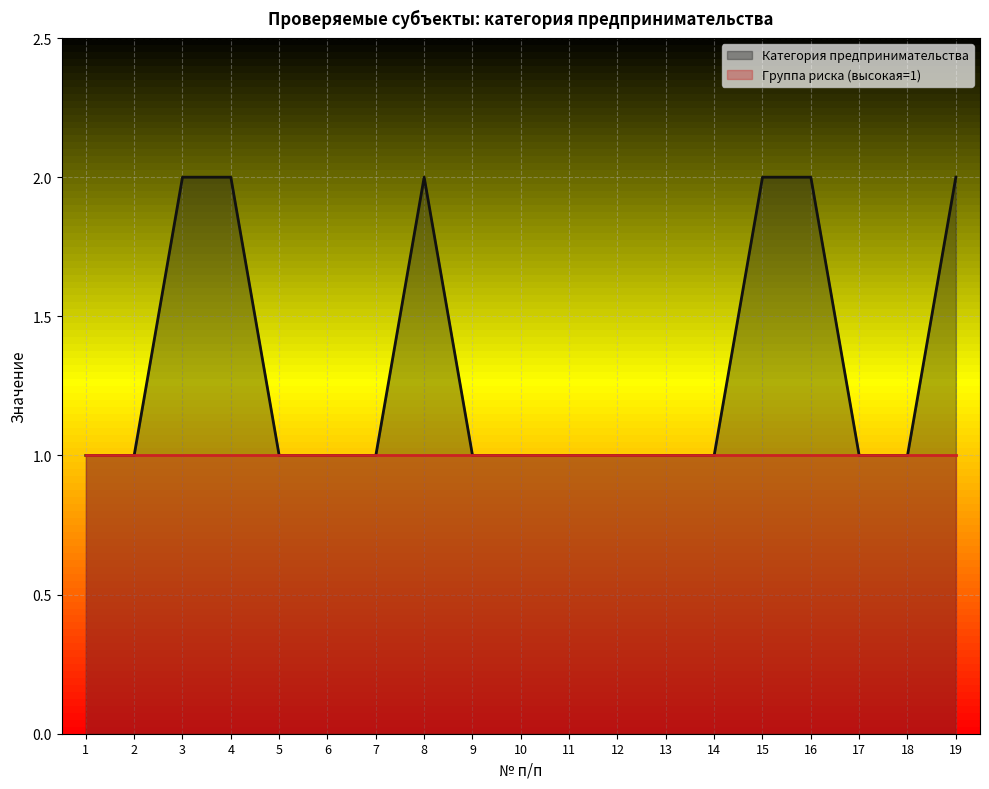

What is the smallest value displayed?

1